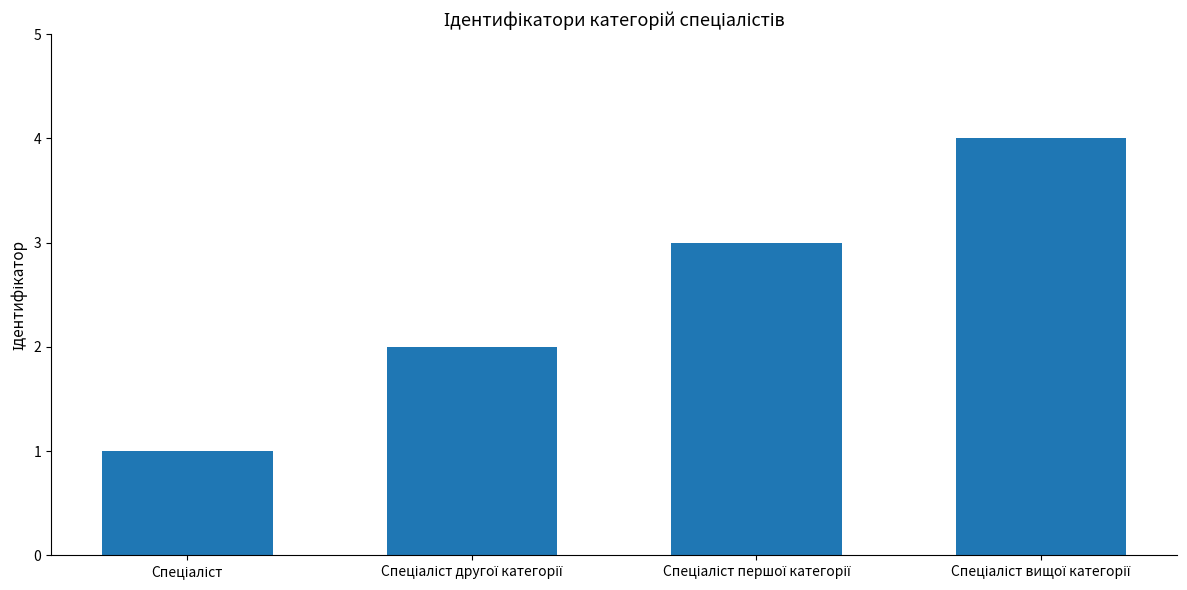

How many categories are shown in the chart?

4